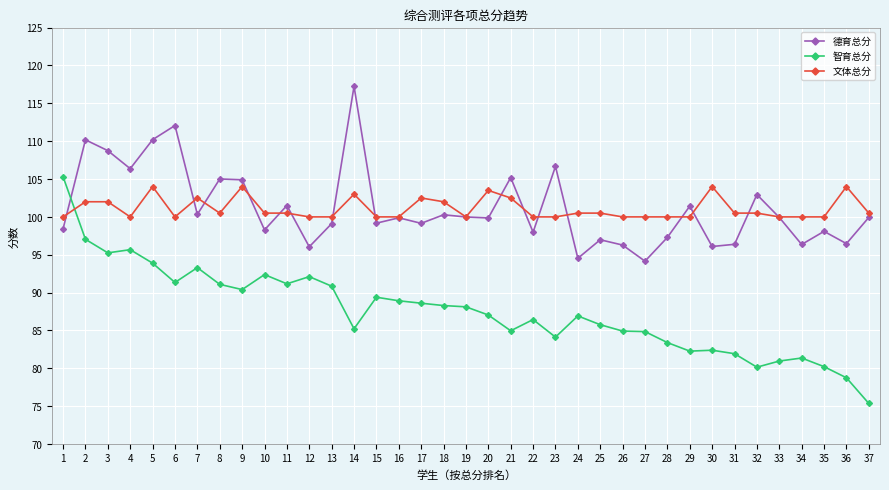

Count the number of categories in the chart.

37